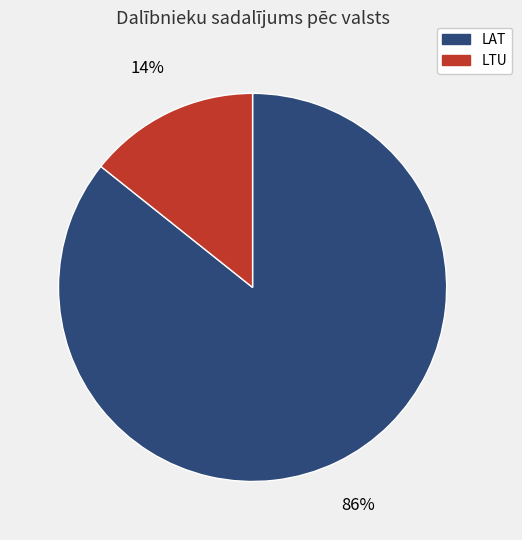

To the nearest percent, what is the combined percentage of LTU and LAT?

100%